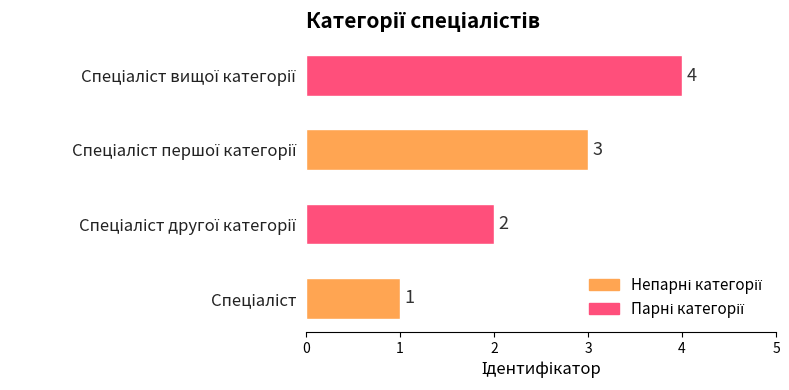

What is the sum of all values?

10